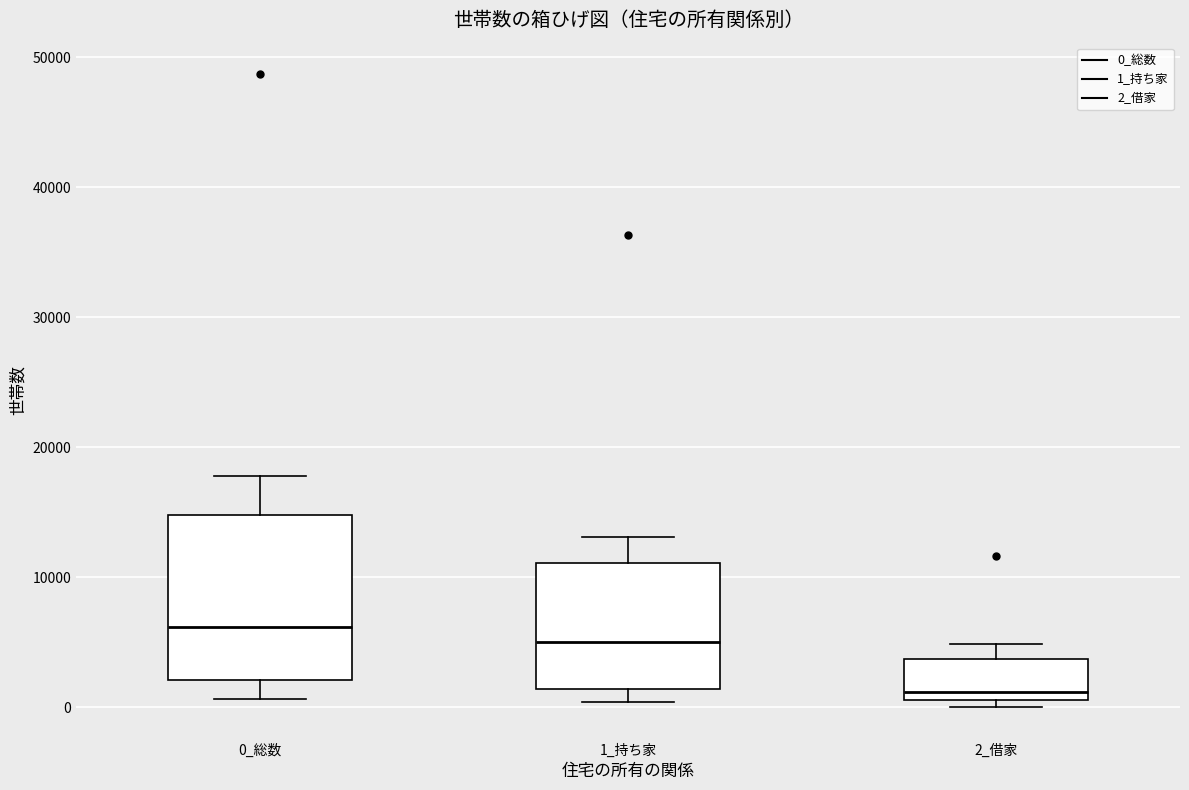

Reading left to right, transcribe this box plot: for each box, give where its median line is, the range the box spans, and where its two whiskers end, as read against the y-axis. The values are not printed on the chart, so give them approximately, as read against the axis.

0_総数: median 6000, box 2000 to 15000, whiskers 1000 to 18000
1_持ち家: median 5000, box 1000 to 11000, whiskers 0 to 13000
2_借家: median 1000 (just above the box's lower edge), box 1000 to 4000, whiskers 0 to 5000